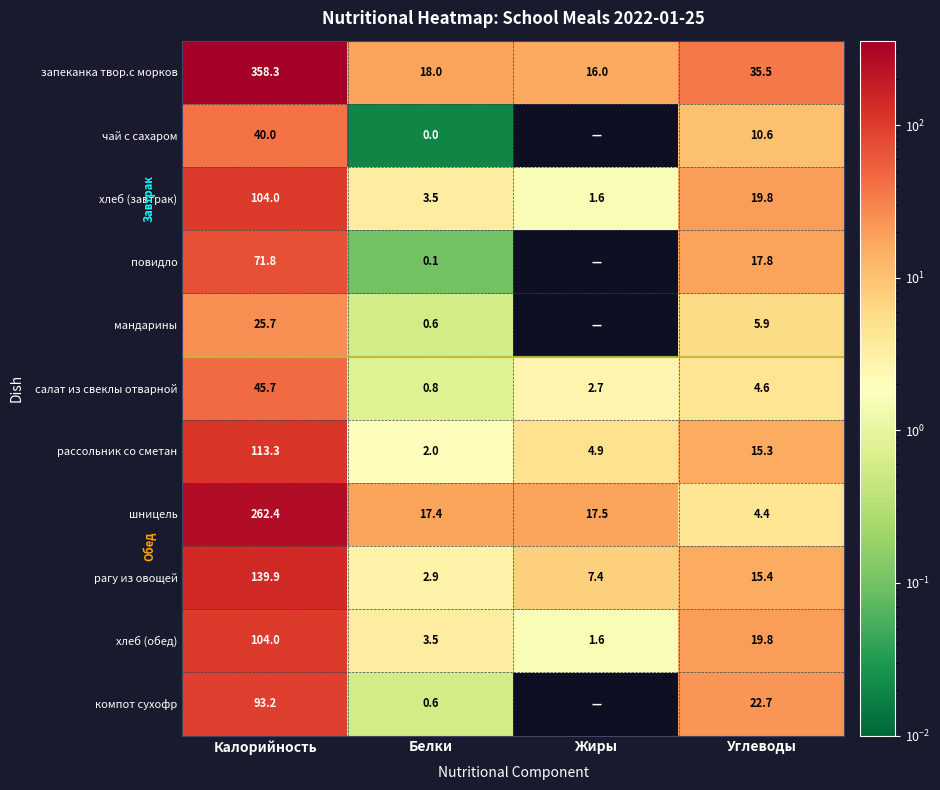

Which category has the highest value in the хлеб (обед) series?

Калорийность